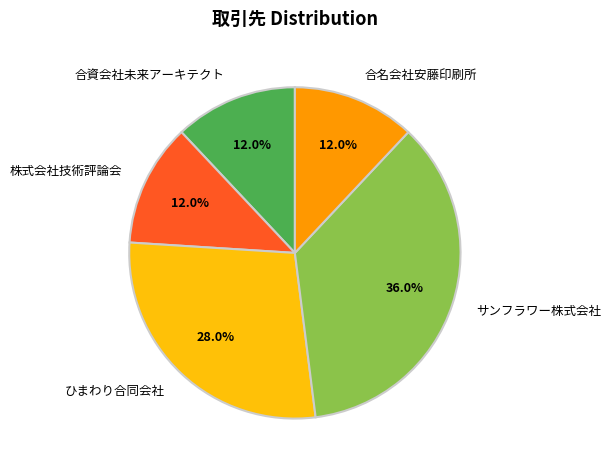

Does 株式会社技術評論会 represent more than half of the total?

No